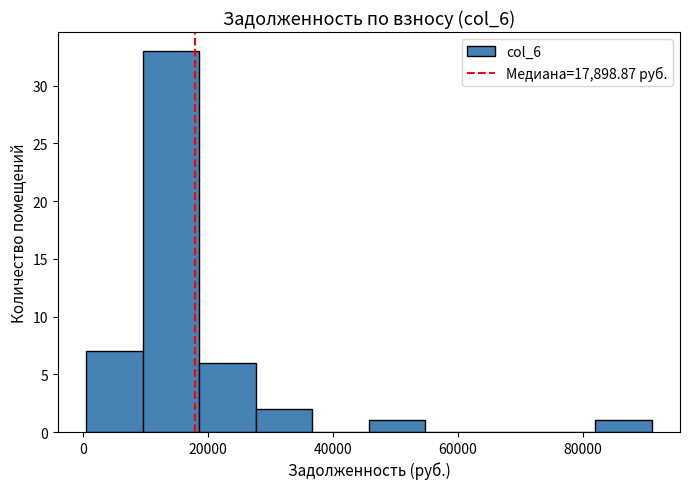

Reading left to right, list every bar in this chart as the range it spans on the x-axis followed by its height. Neither the bar edges nor the heights are printed on the chart, so give them approximately, as read against the axes.

0 to 10000: 7
10000 to 18000: 33
18000 to 28000: 6
28000 to 36000: 2
36000 to 46000: 0
46000 to 54000: 1
54000 to 64000: 0
64000 to 72000: 0
72000 to 82000: 0
82000 to 92000: 1